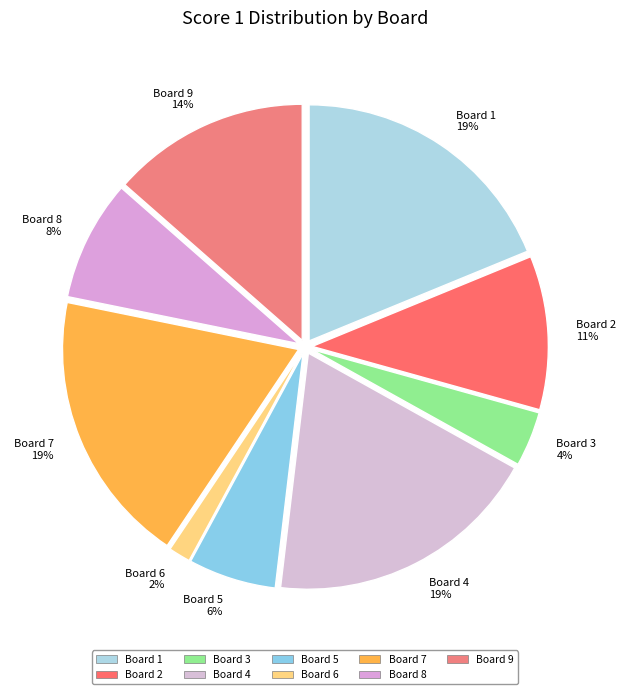

Is it true that Board 9 is 28% of the pie?

False